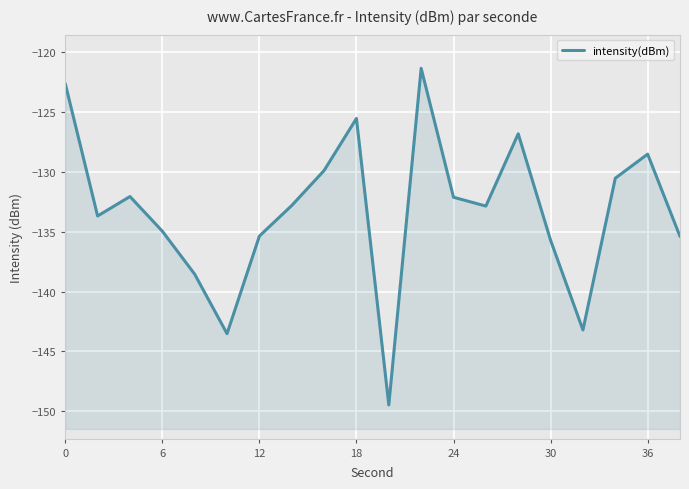

The value at 0 is -34.7. True or false?

False